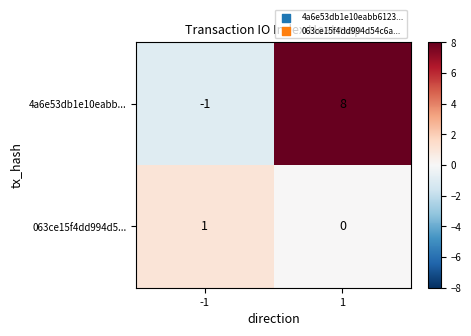

What is the sum of the 4a6e53db1e10eabb... values at 1 and -1?

7